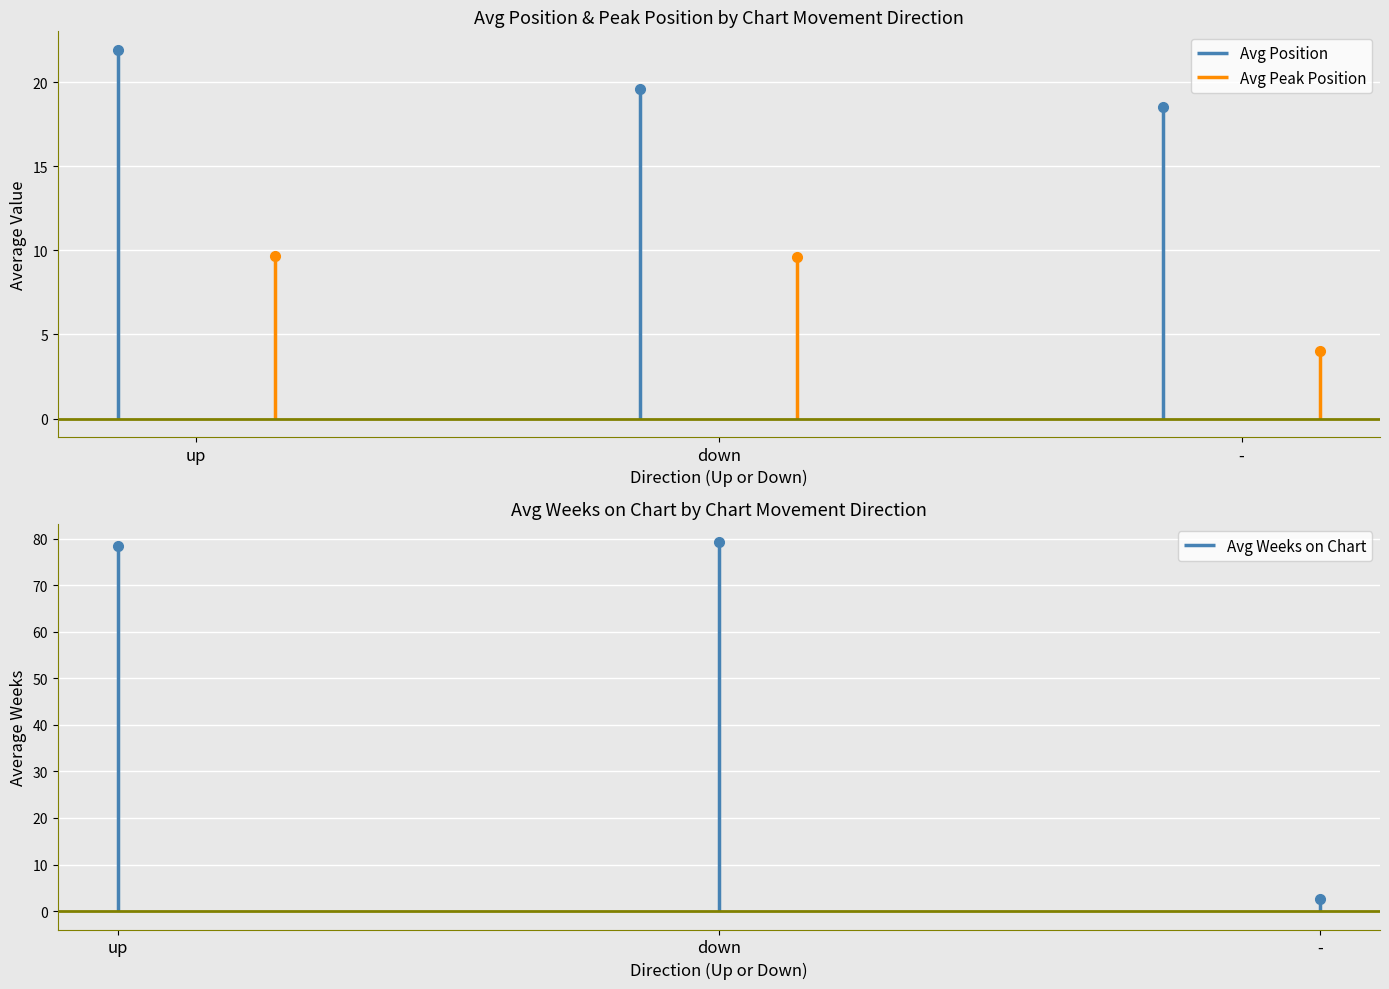

How many lines are shown in the chart?

3